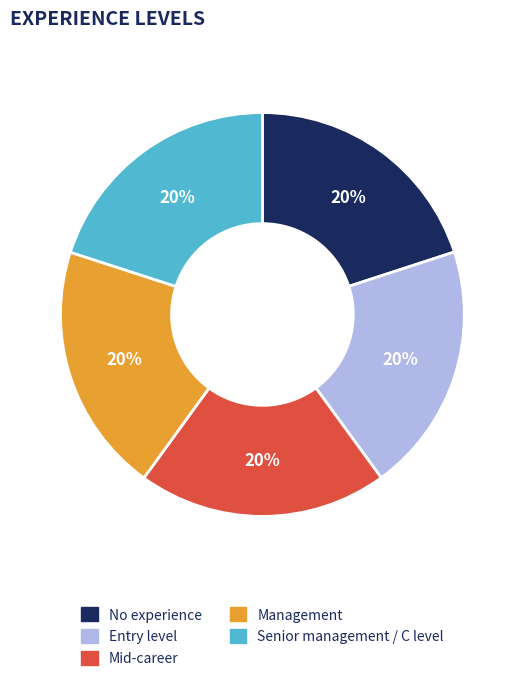

To the nearest percent, what percentage of the pie is Management?

20%